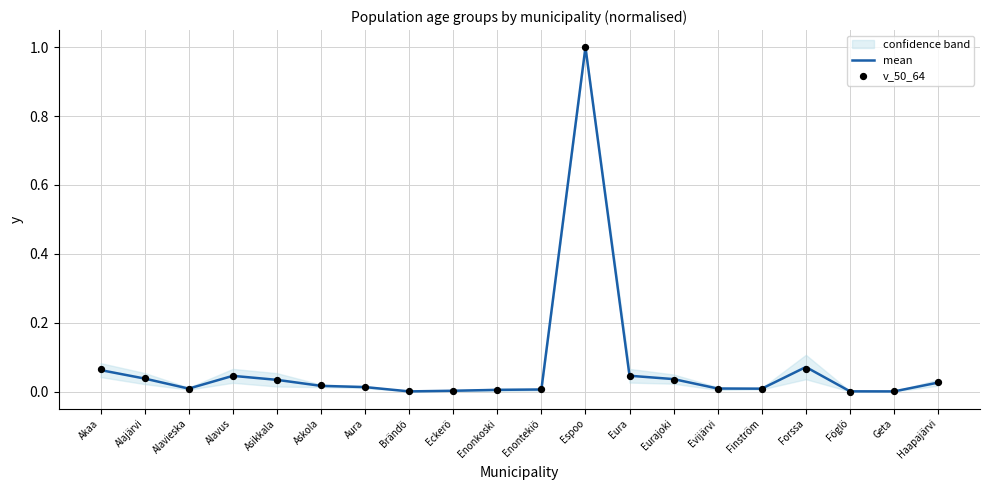

Which series has the widest spread of Y values?

v_50_64